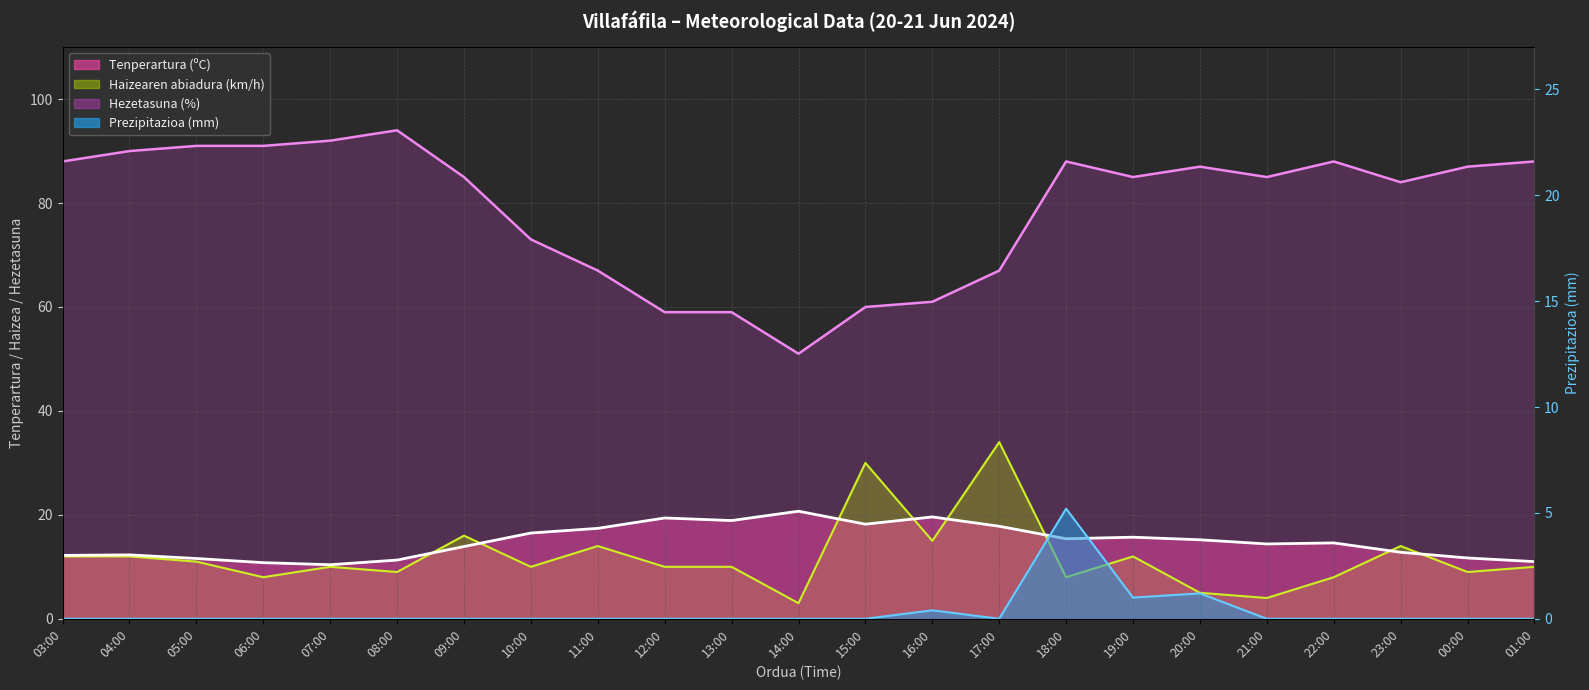

At how many categories does at least one series exceed 18?

23